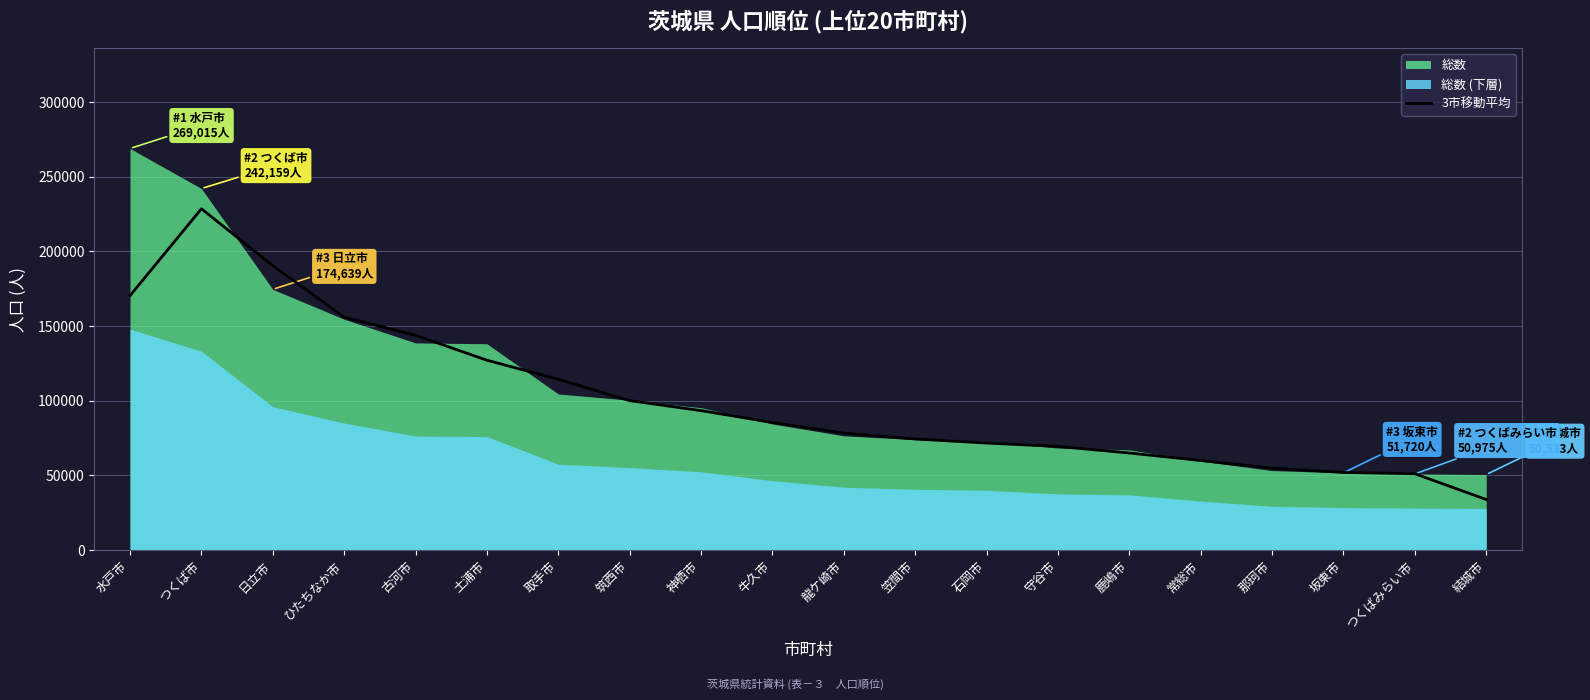

Reading left to right, list all the values displayed in this chart.

水戸市=170391.3	つくば市=228604.3	日立市=190469.3	ひたちなか市=155994.0	古河市=143841.7	土浦市=127148.7	取手市=114354.0	筑西市=100067.0	神栖市=93375.3	牛久市=85422.0	龍ケ崎市=78288.7	笠間市=74375.0	石岡市=71652.3	守谷市=69372.0	鹿嶋市=64989.3	常総市=59944.7	那珂市=54824.7	坂東市=51960.7	つくばみらい市=51076.0	結城市=33836.0